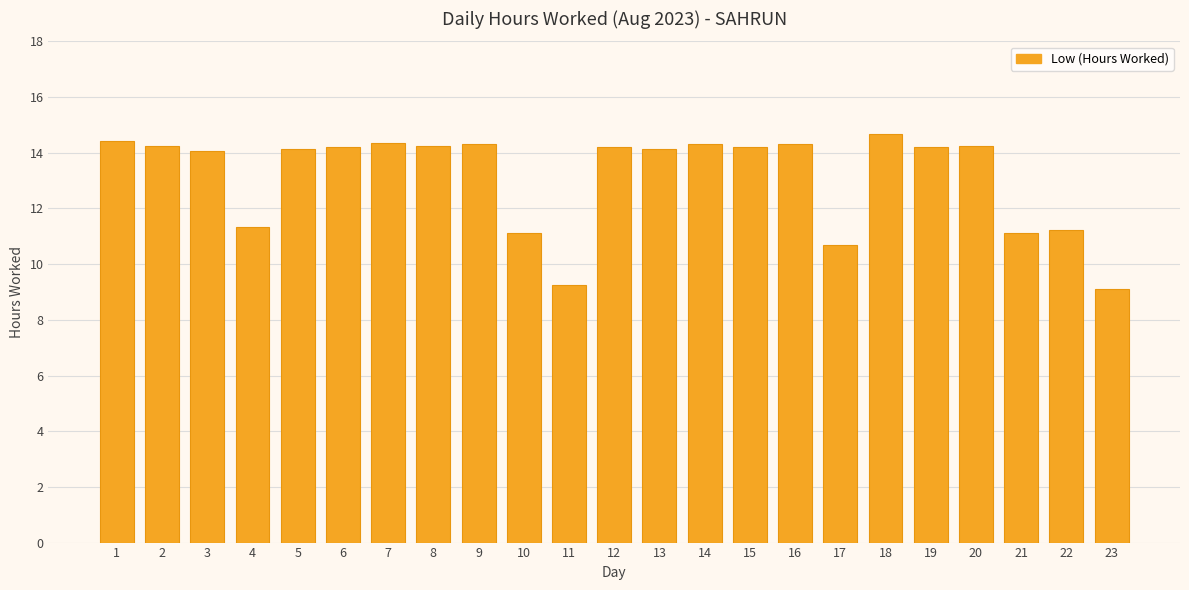

What is the value of the 15th bar from the left?

14.2